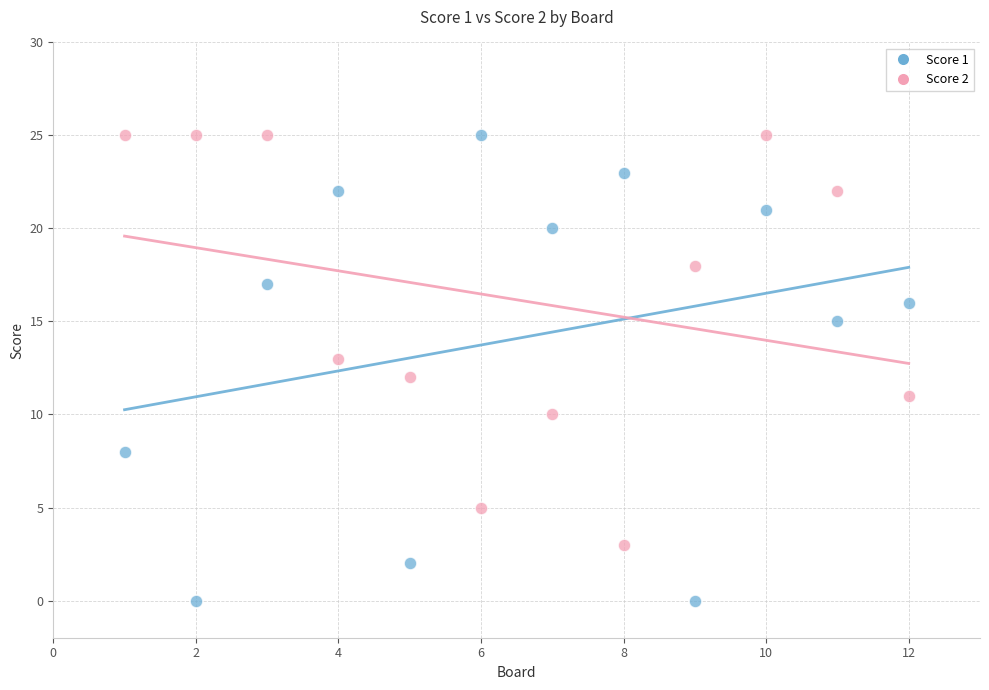

What is the X range (max minus min) for the scatter plot?

11